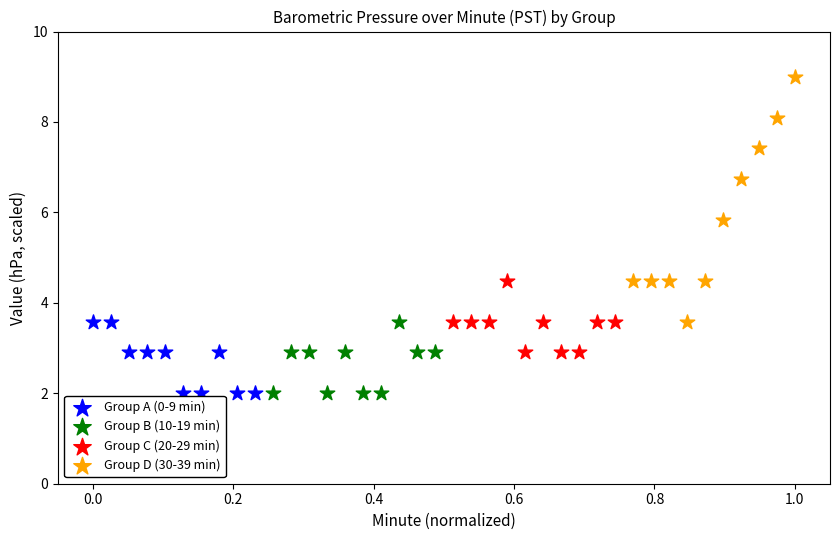

Which series reaches the maximum Y coordinate?

Group D (30-39 min)